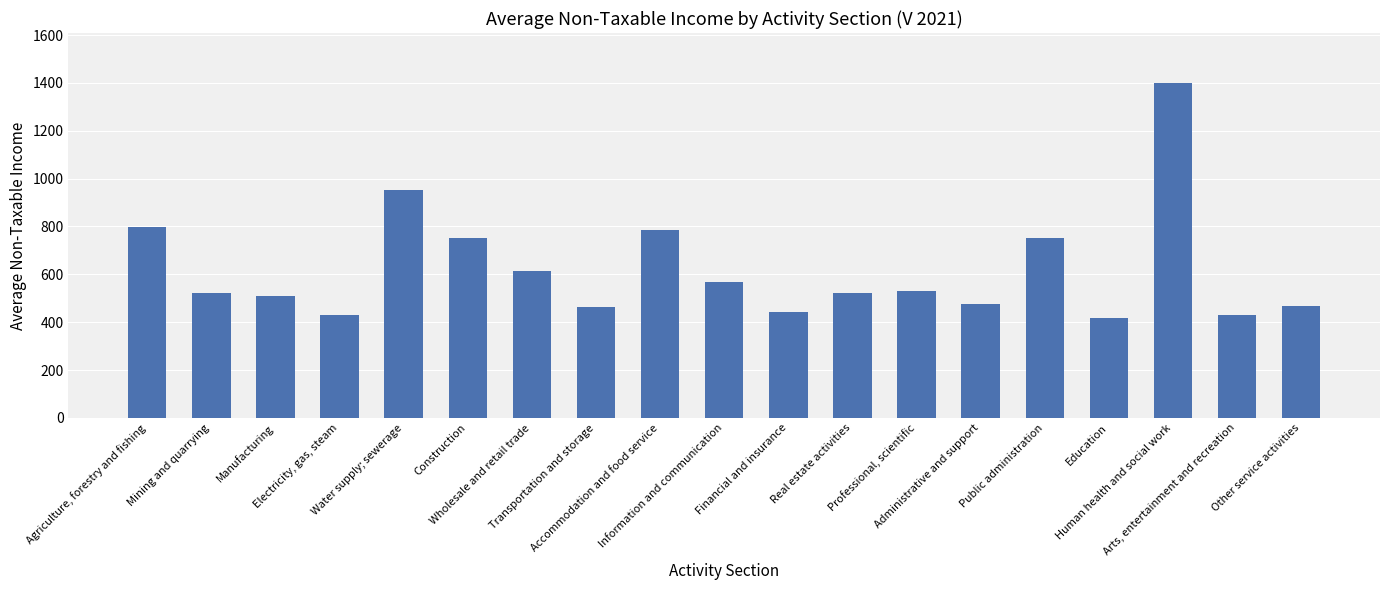

What is the change in value from Construction to Information and communication?

-187